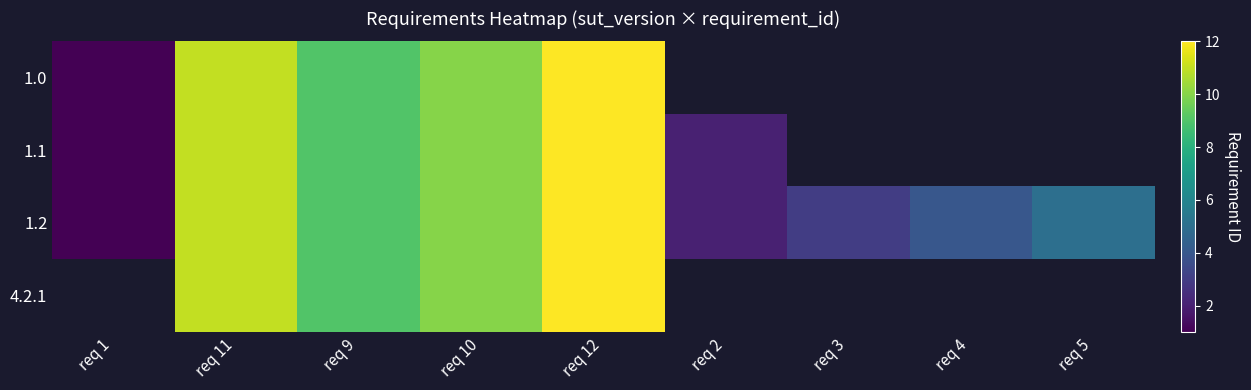

Rank the categories by 1.2 value from lowest to highest.

req 1, req 2, req 3, req 4, req 5, req 9, req 10, req 11, req 12